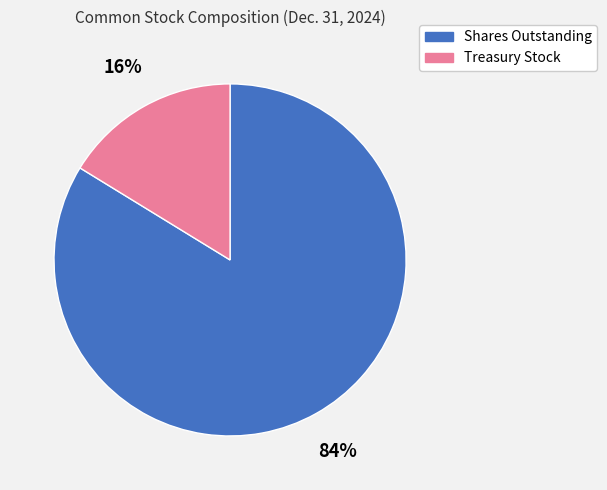

What is the smallest slice in the pie chart?

Treasury Stock